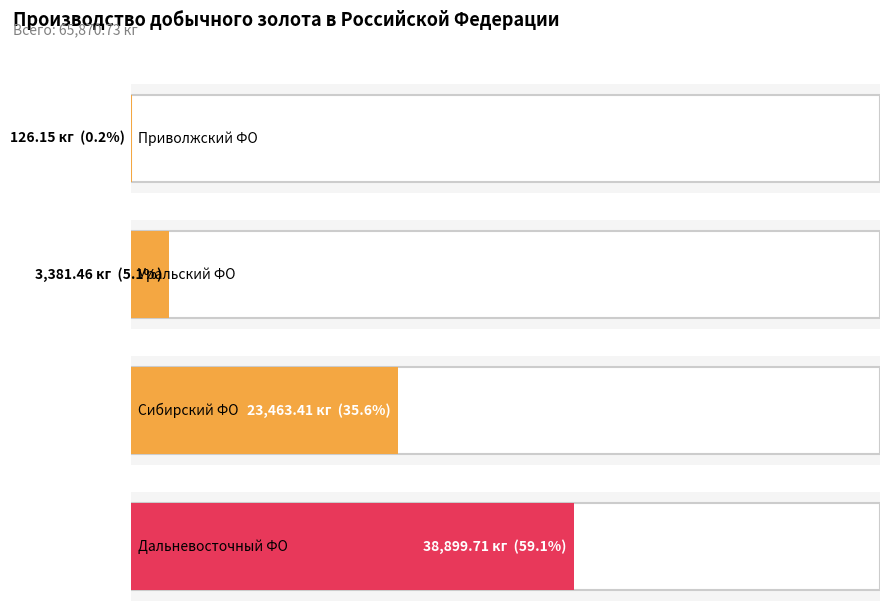

Reading left to right, list all the values displayed in this chart.

Приволжский федеральный округ=126.2	Уральский федеральный округ=3381.5	Сибирский федеральный округ=23463.4	Дальневосточный федеральный округ=38899.7